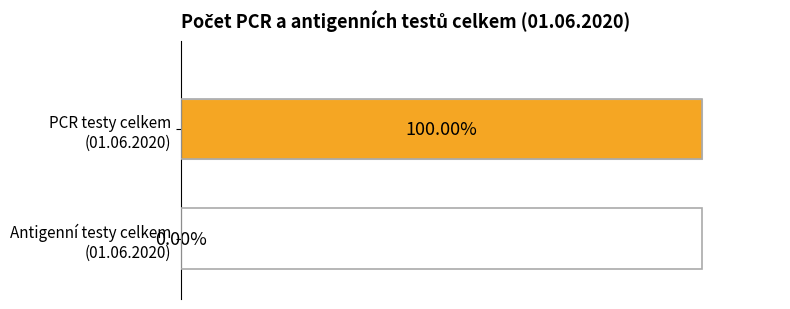

Where is Antigen tests nearest to the value 0?

01.06.2020